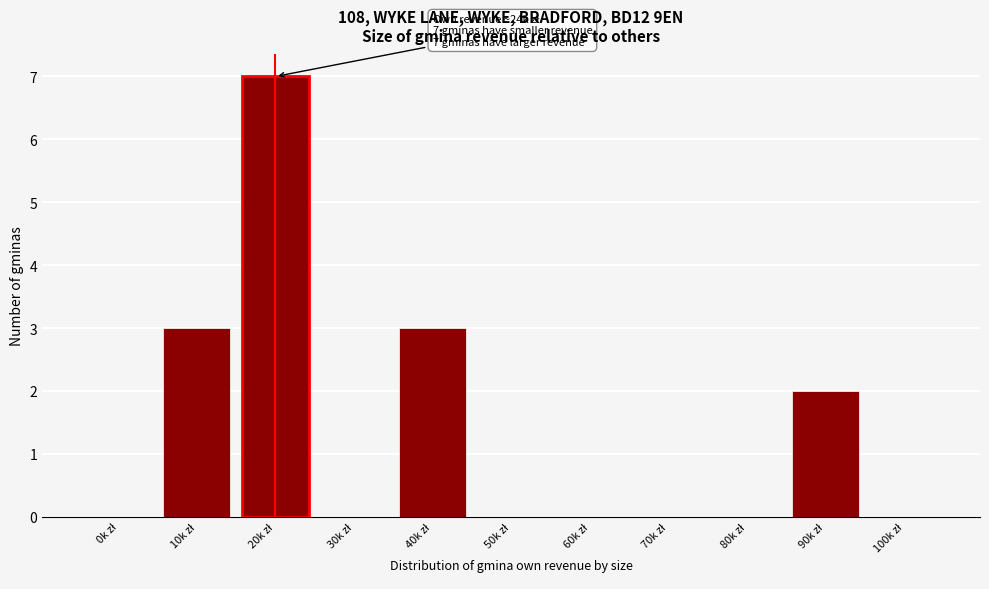

What is the maximum value shown in the chart?

7